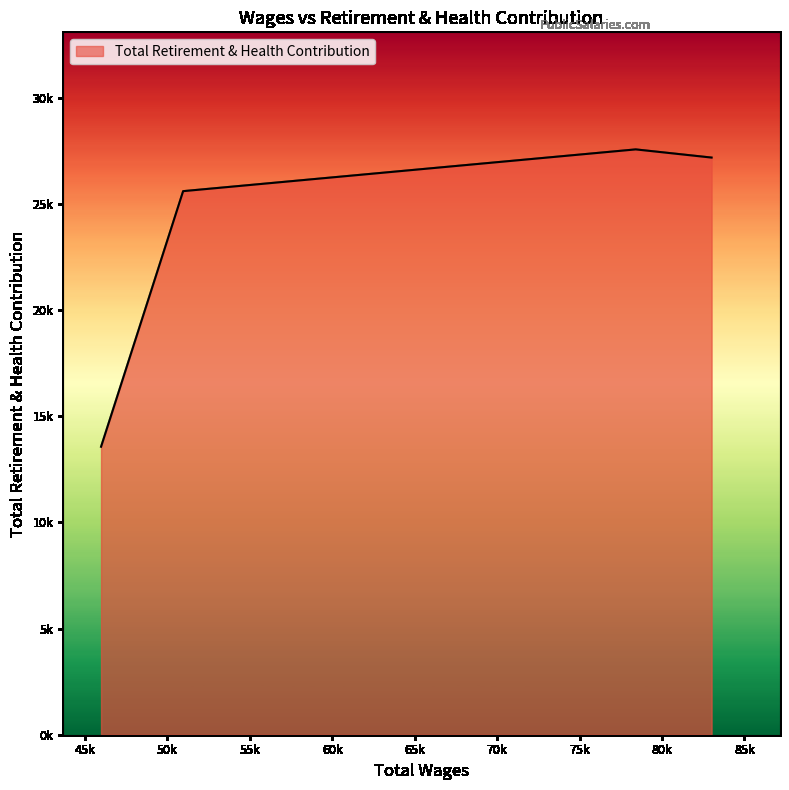

Does the chart display data point markers on the line(s)?

No